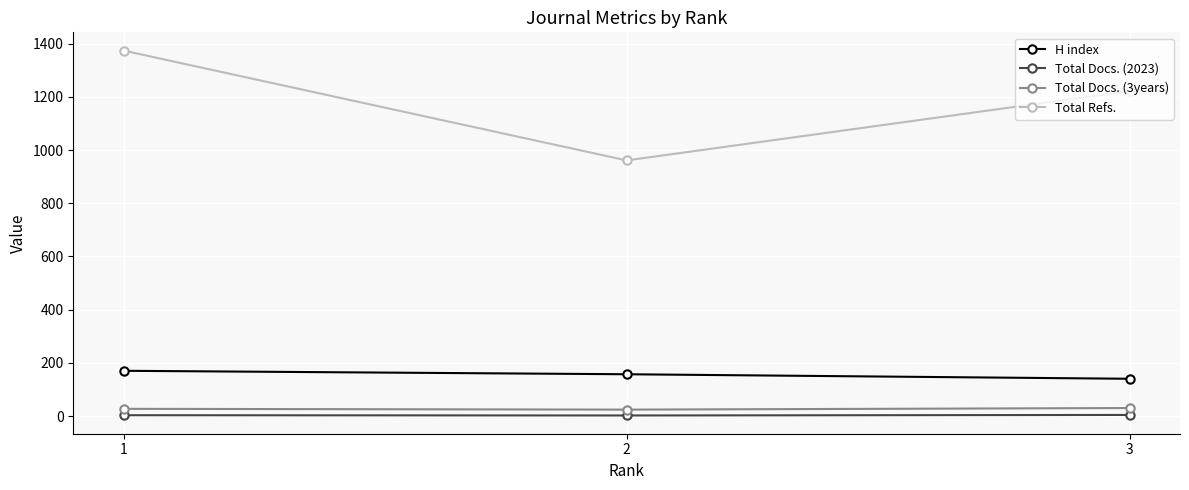

What is the maximum value shown in the chart?

1374